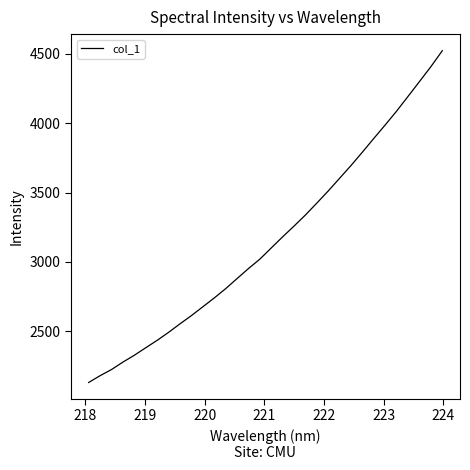

What is the difference between the maximum and minimum values?

2394.0